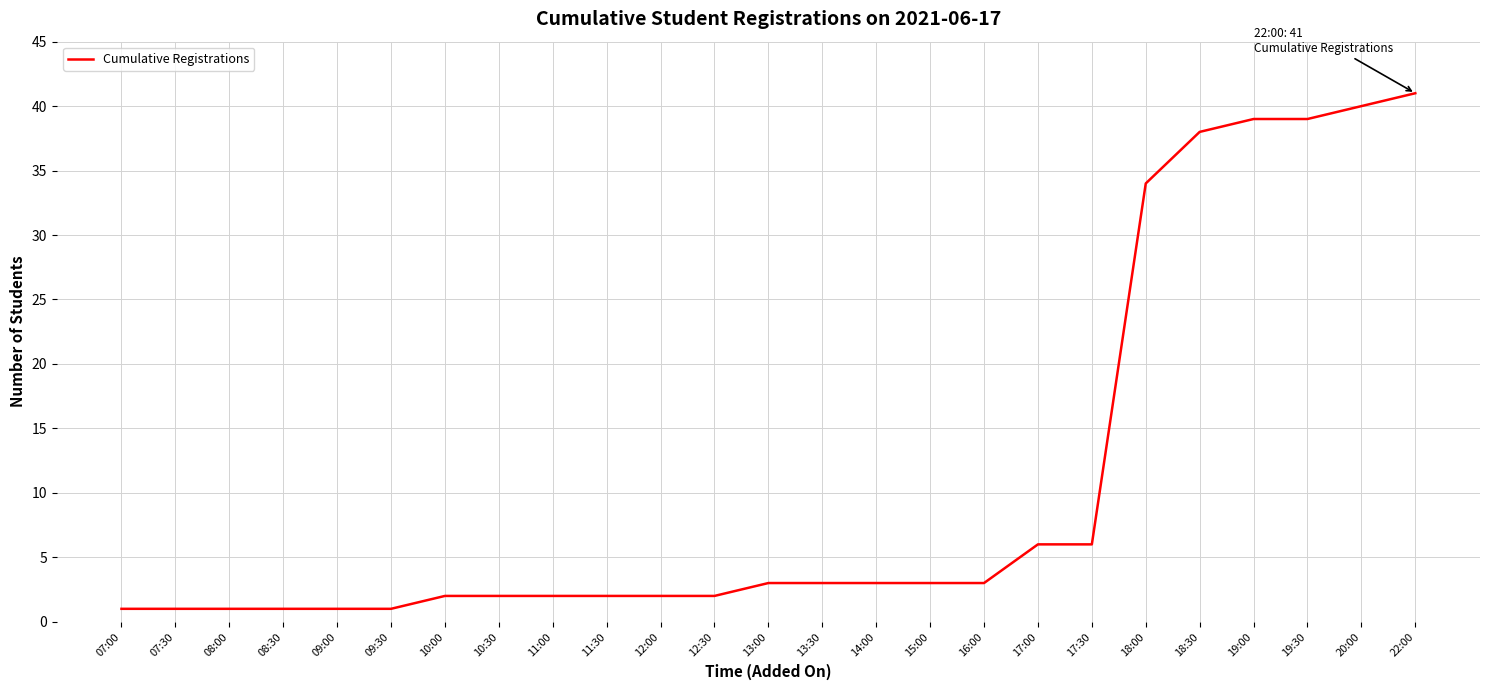

How many lines are shown in the chart?

1